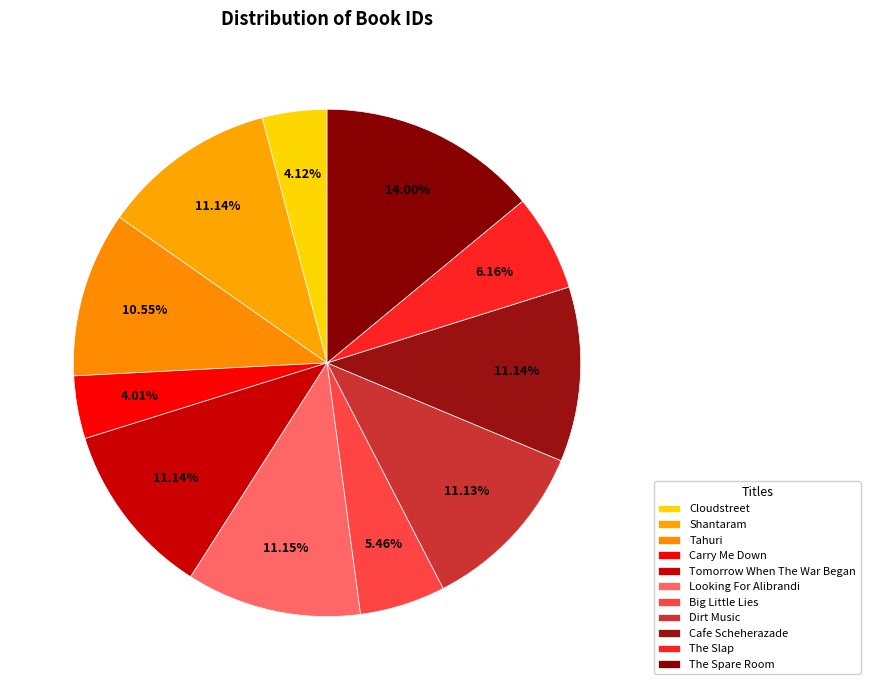

To the nearest percent, what percentage of the pie is Cafe Scheherazade?

11%